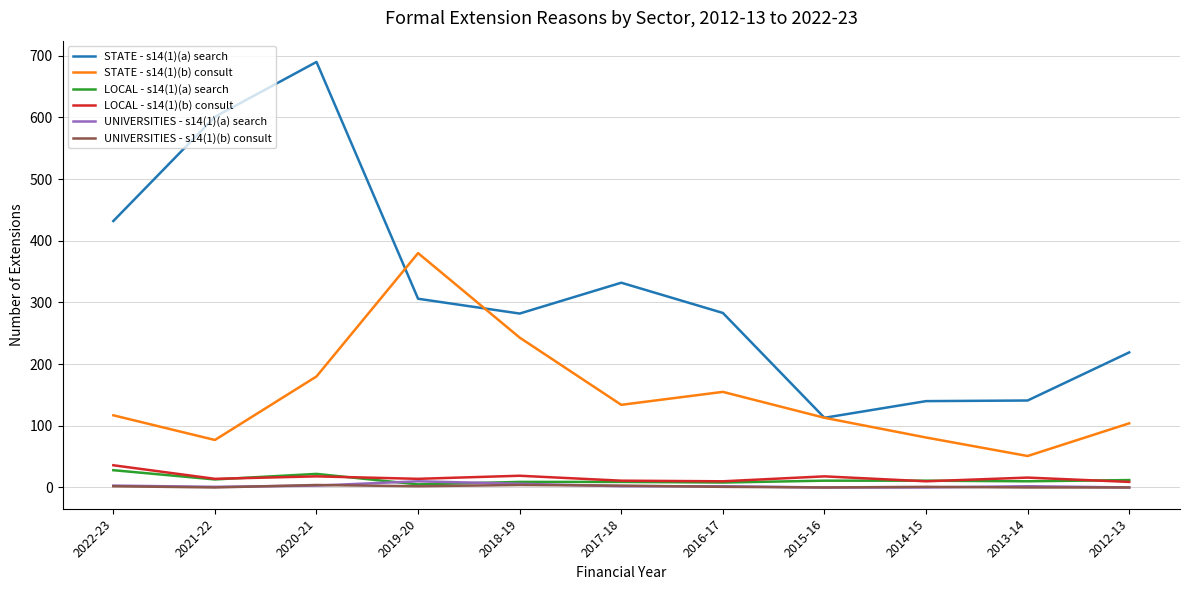

Which category has the highest value in the LOCAL - s14(1)(b) consult series?

2022-23